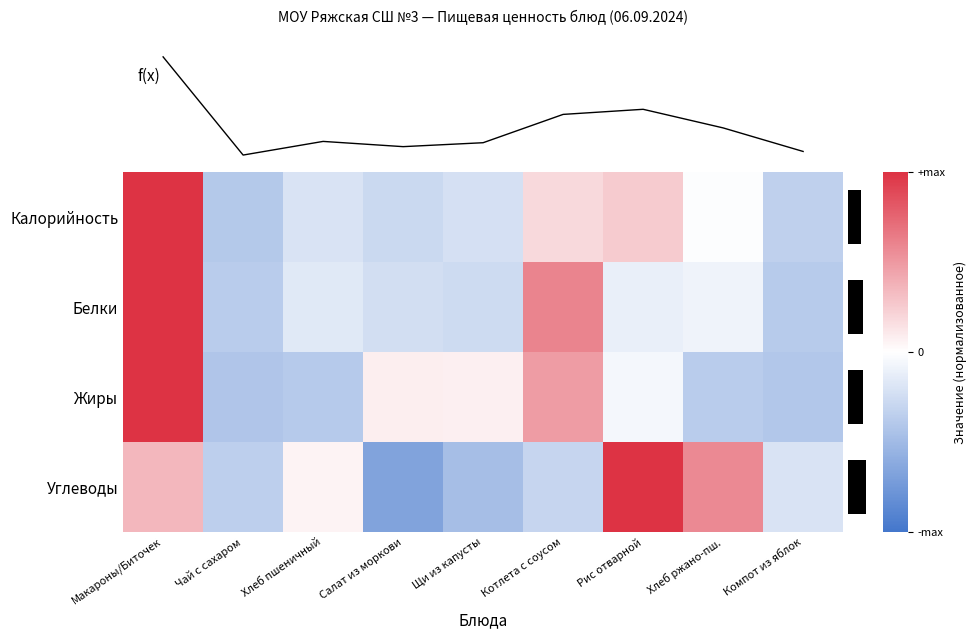

How many values in the Белки series exceed 0?

2